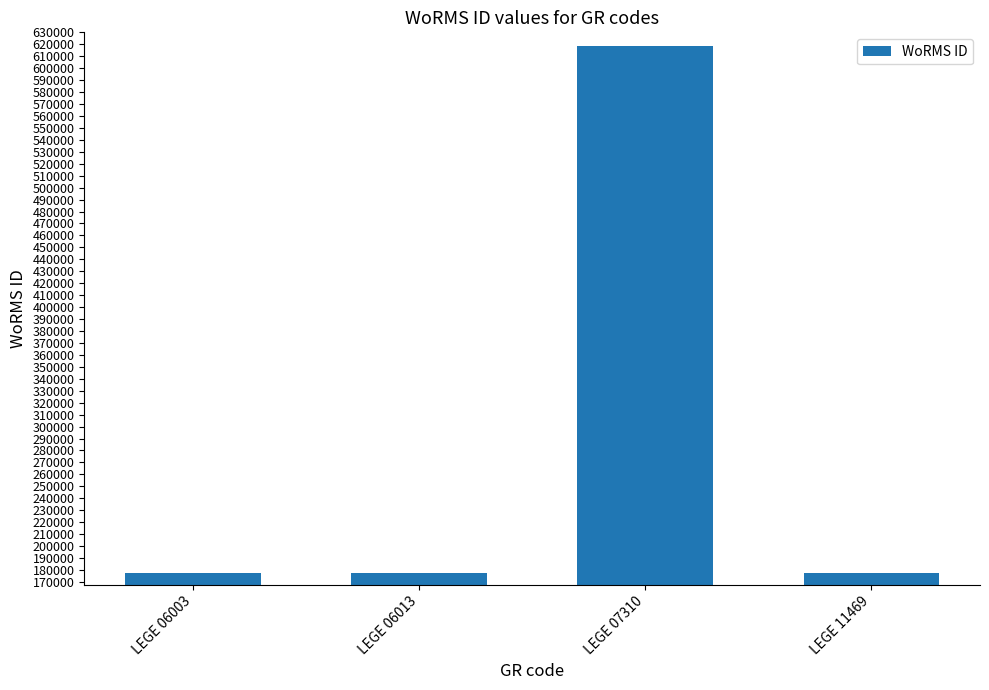

Reading right to left, transcribe all the data shown in this chart.

LEGE 11469=177595	LEGE 07310=618741	LEGE 06013=177595	LEGE 06003=177595